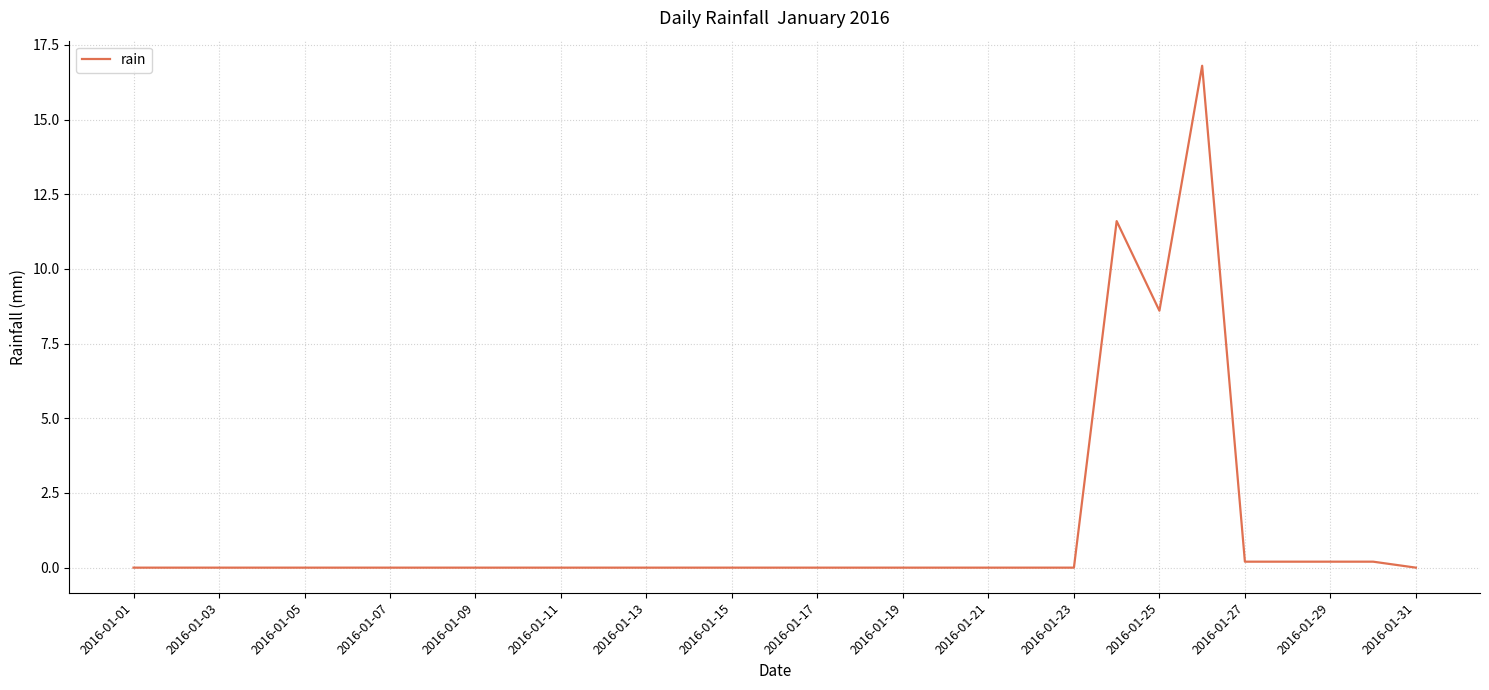

What is the maximum value shown in the chart?

16.8